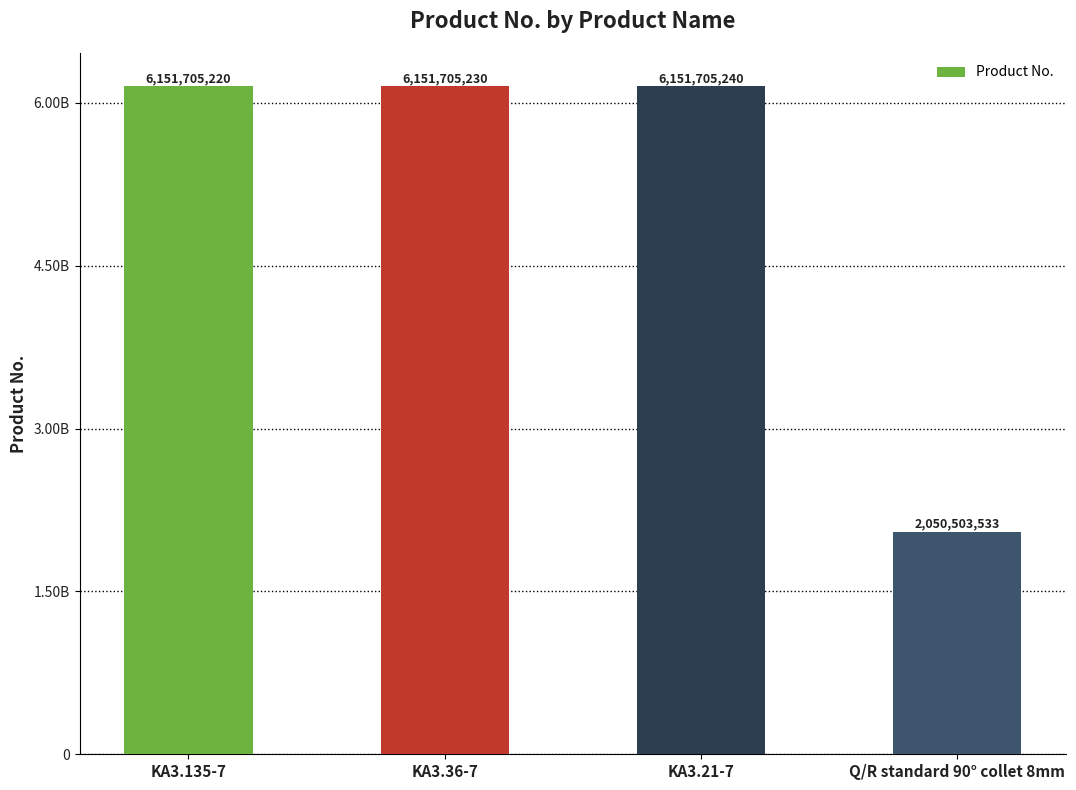

Does the chart contain any negative values?

No